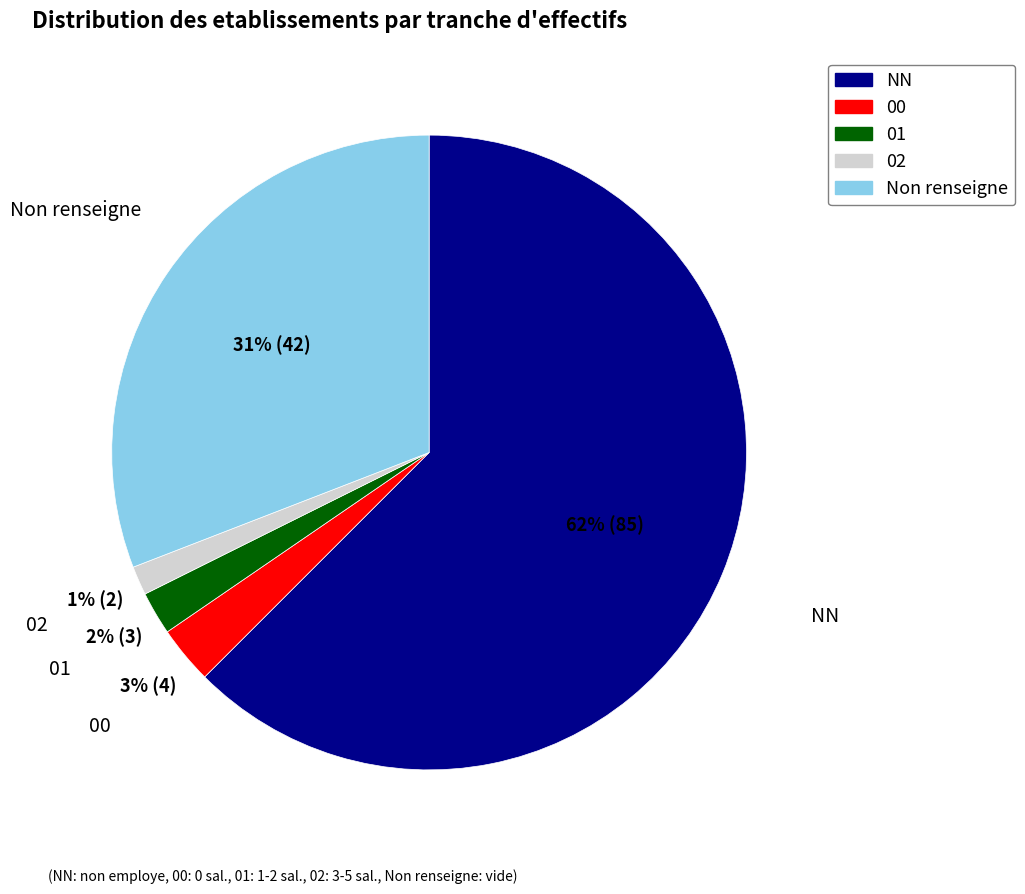

To the nearest percent, what is the average slice percentage?

20%